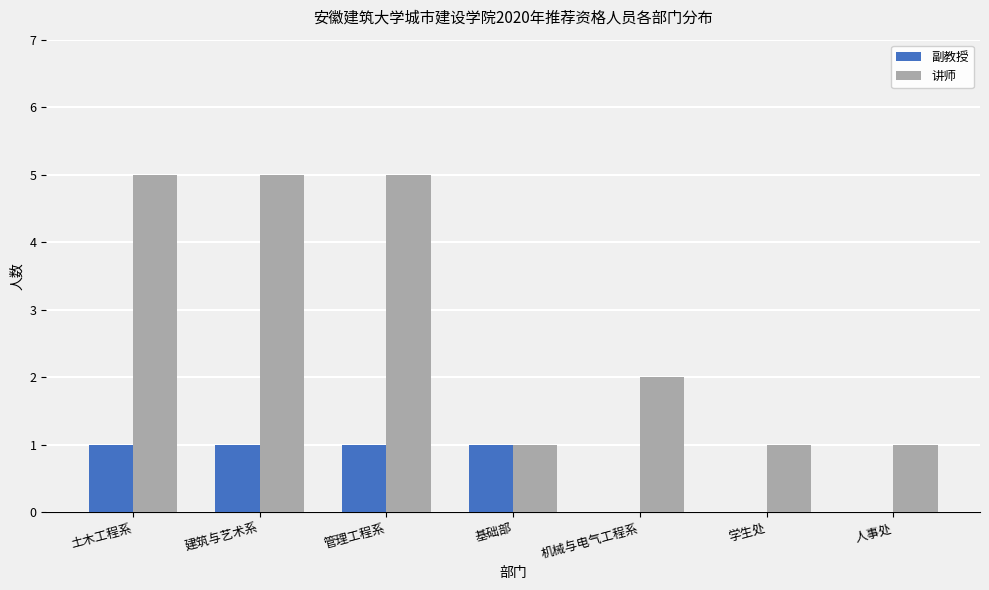

How many data points does each series have?

7